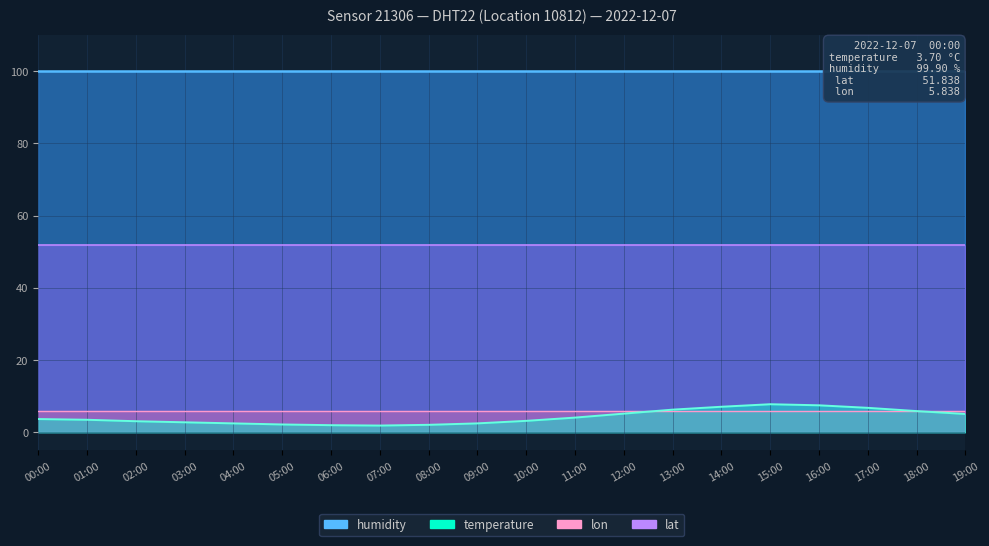

How many series are shown in this chart?

4